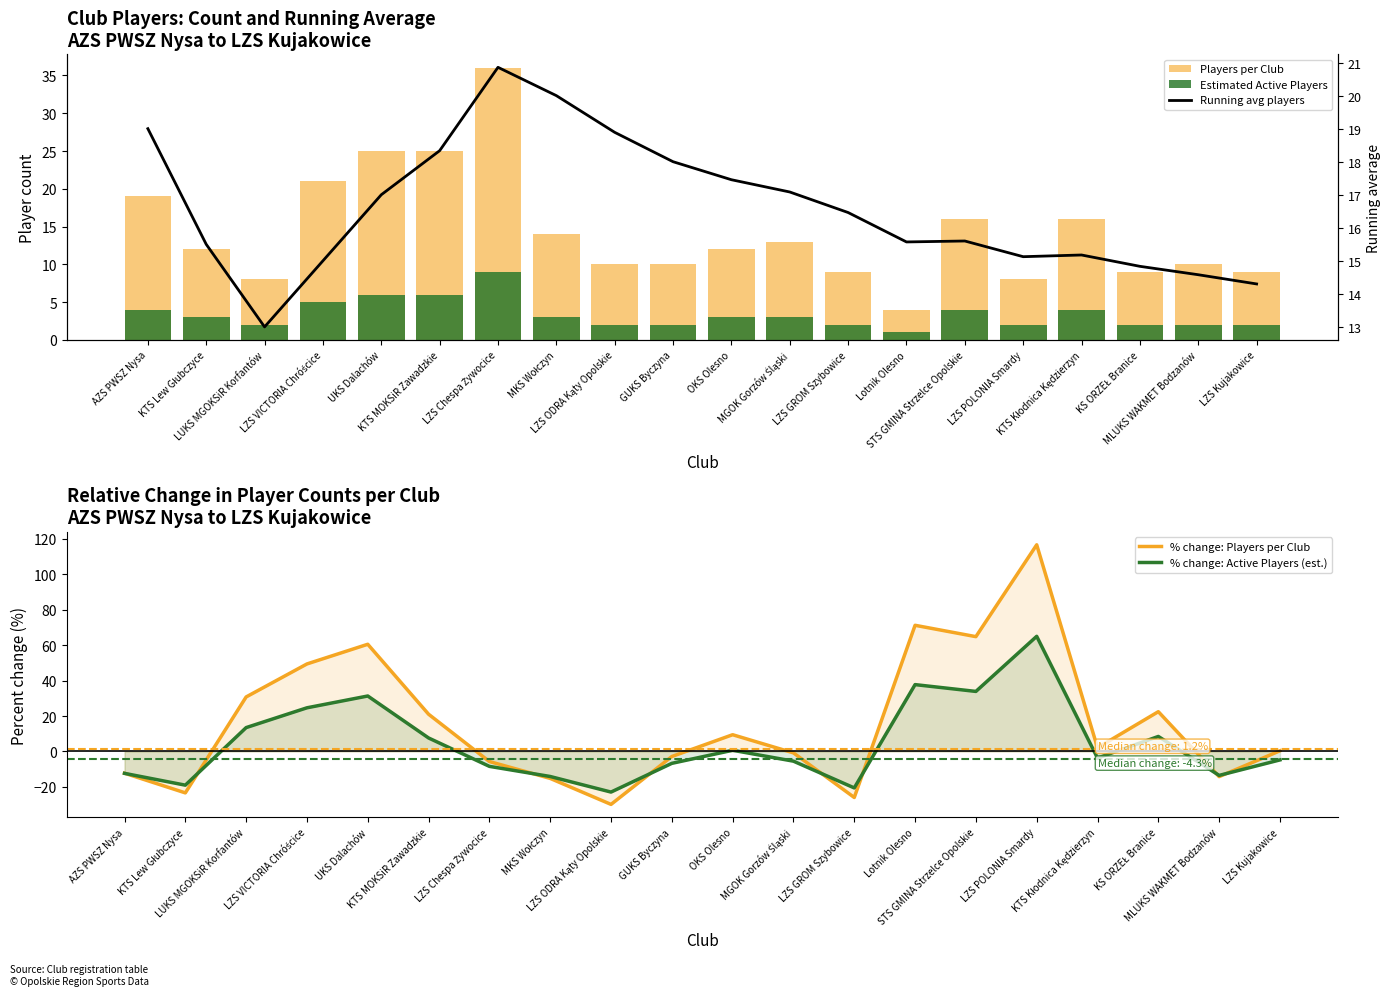

Reading right to left, extract all data points from this chart.

Players per Club: 9.0	10.0	9.0	16.0	8.0	16.0	4.0	9.0	13.0	12.0	10.0	10.0	14.0	36.0	25.0	25.0	21.0	8.0	12.0	19.0
Estimated Active Players: 2.0	2.0	2.0	4.0	2.0	4.0	1.0	2.0	3.0	3.0	2.0	2.0	3.0	9.0	6.0	6.0	5.0	2.0	3.0	4.0
% change: Players per Club: 0.4	-14.2	22.5	2.1	116.7	64.8	71.2	-26.0	-0.8	9.4	-2.9	-29.9	-15.2	-5.7	21.0	60.5	49.4	30.8	-23.4	-12.3
% change: Active Players (est.): -4.8	-13.5	8.5	-3.8	65.0	33.9	37.7	-20.6	-5.5	0.7	-6.7	-22.9	-14.1	-8.4	7.6	31.3	24.6	13.5	-19.0	-12.4
Running avg players: 14.3	14.6	14.8	15.2	15.1	15.6	15.6	16.5	17.1	17.5	18.0	18.9	20.0	20.9	18.3	17.0	15.0	13.0	15.5	19.0